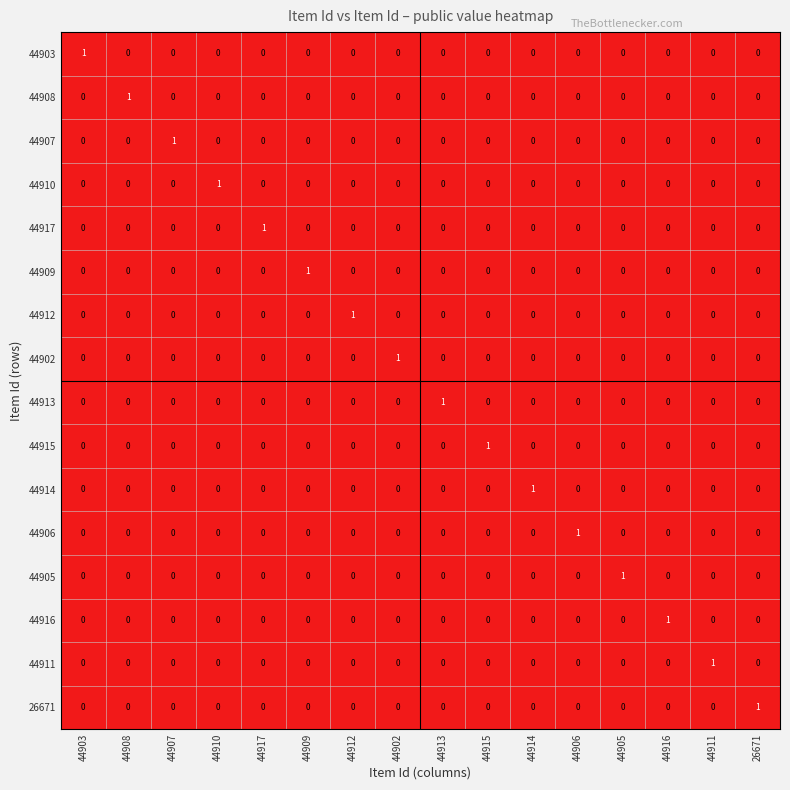

How many categories are shown in the chart?

16